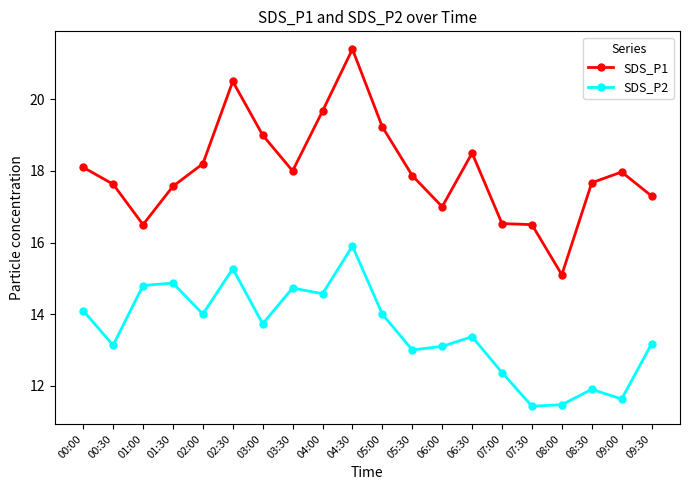

What position from the left is 05:30?

12